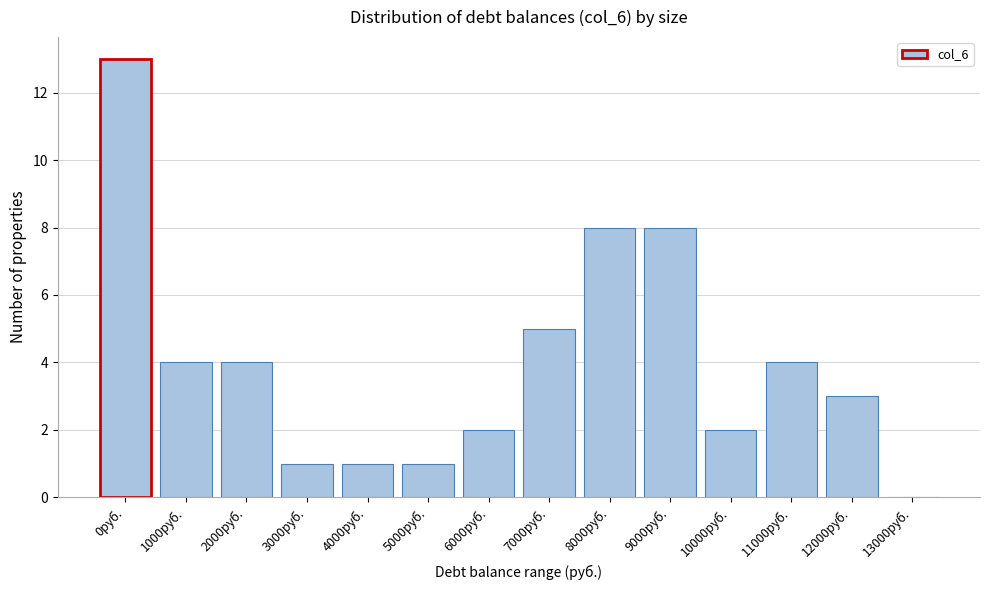

Reading left to right, list all the values displayed in this chart.

0руб.=13	1000руб.=4	2000руб.=4	3000руб.=1	4000руб.=1	5000руб.=1	6000руб.=2	7000руб.=5	8000руб.=8	9000руб.=8	10000руб.=2	11000руб.=4	12000руб.=3	13000руб.=0